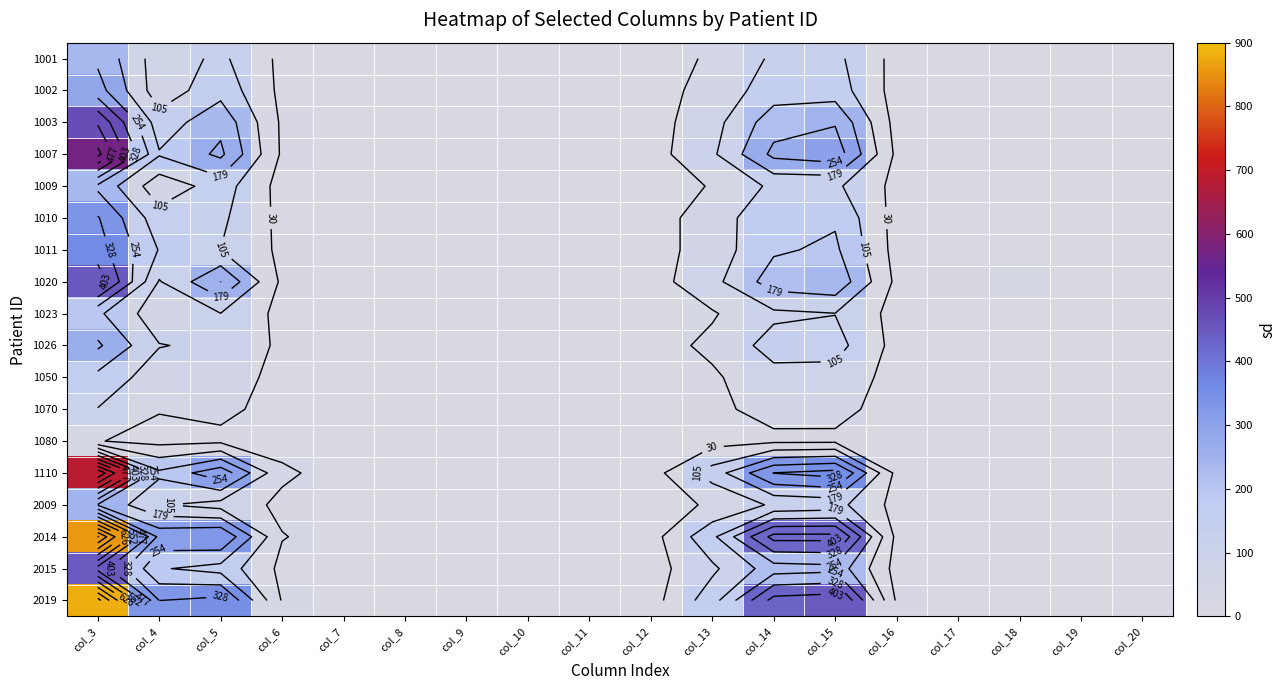

What is the difference between the highest and lowest values at col_13?

156